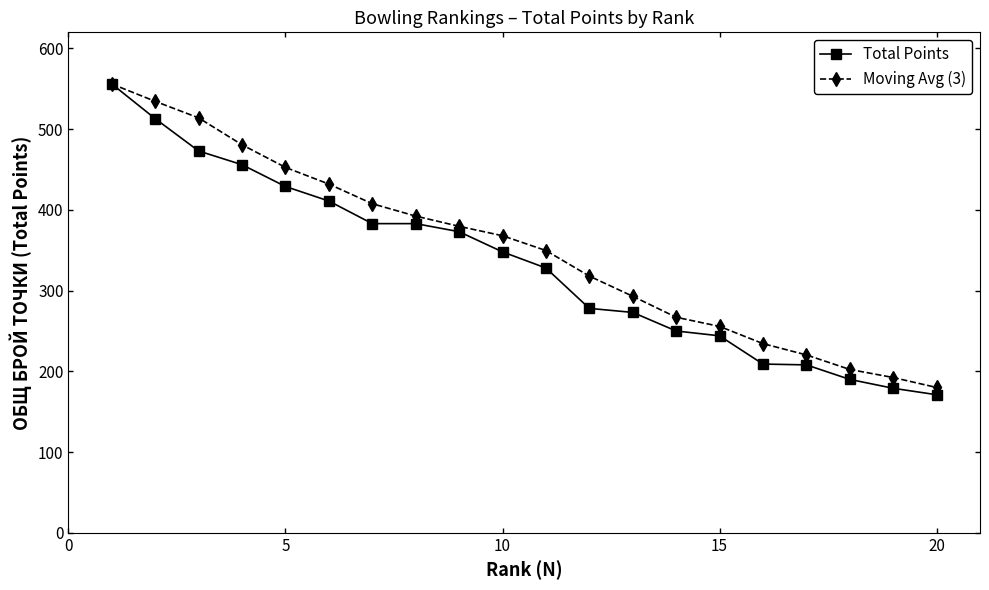

Which series has the largest range (max minus min)?

Total Points